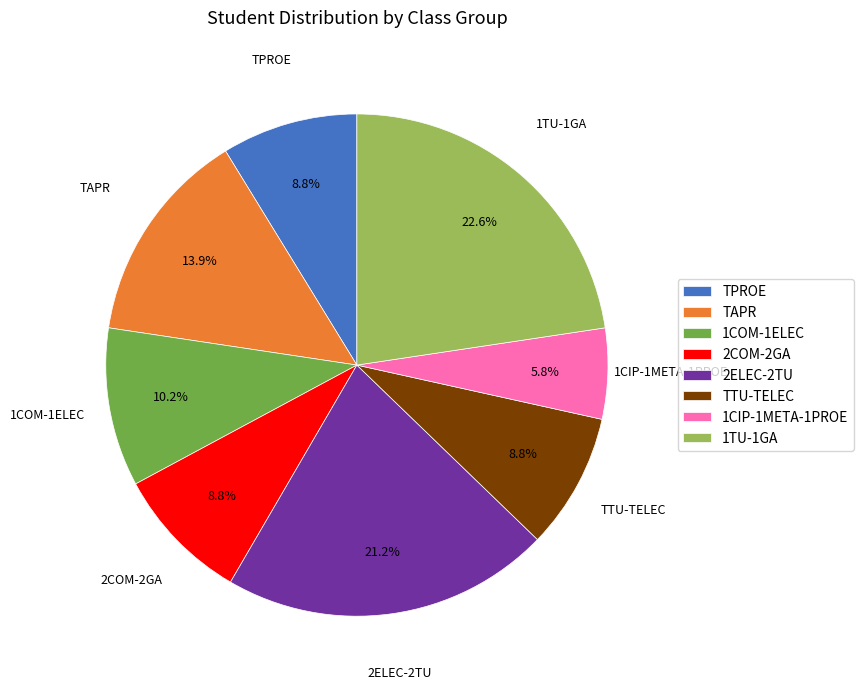

Does any single category account for the majority?

No